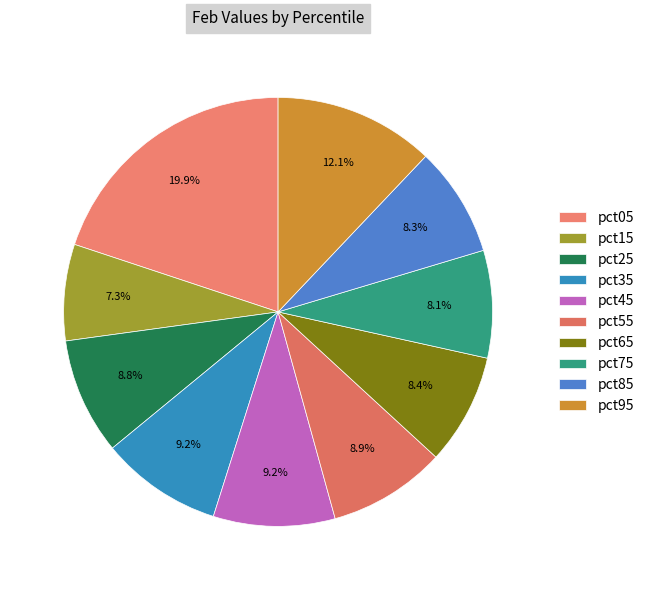

How many segments does this pie chart have?

10